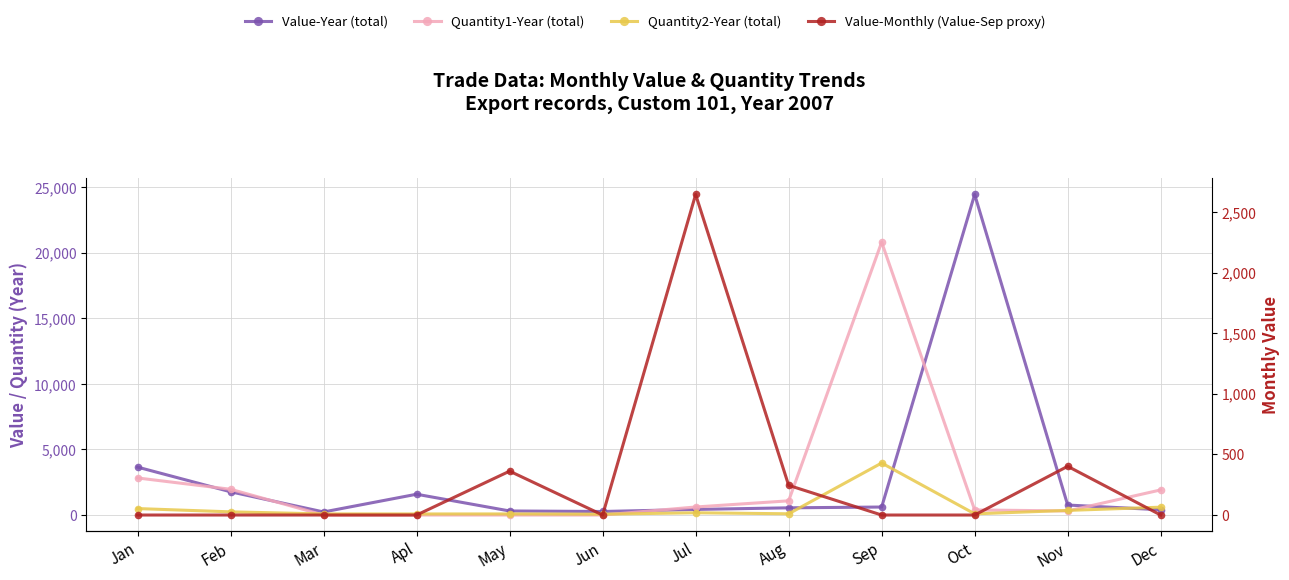

What is the average value of the Quantity1-Year (total) series?

2493